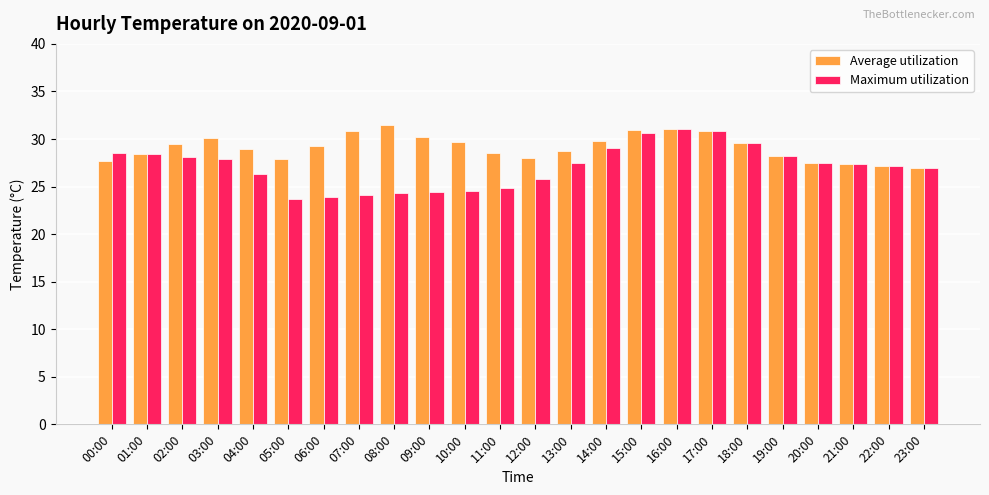

Is the value of Maximum utilization at 12:00 greater than the value of Average utilization at 08:00?

No